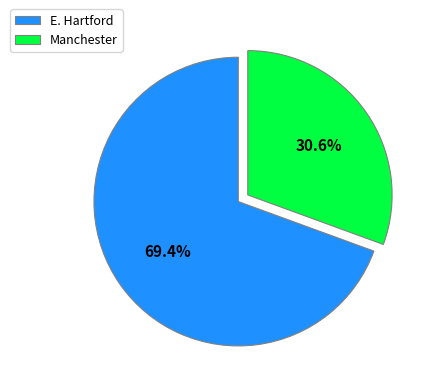

What percentage is the Manchester slice, to the nearest percent?

31%